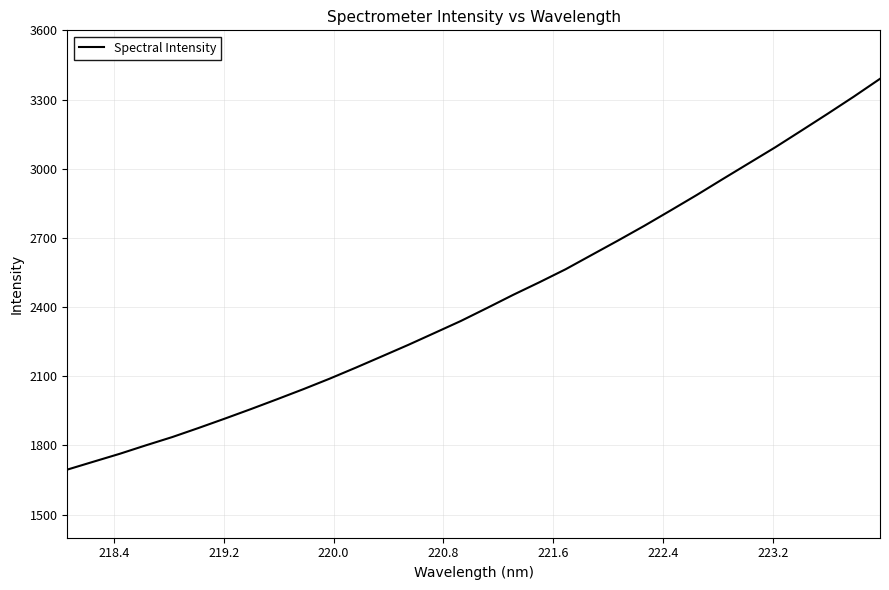

What is the difference between the maximum and minimum values?

1694.5